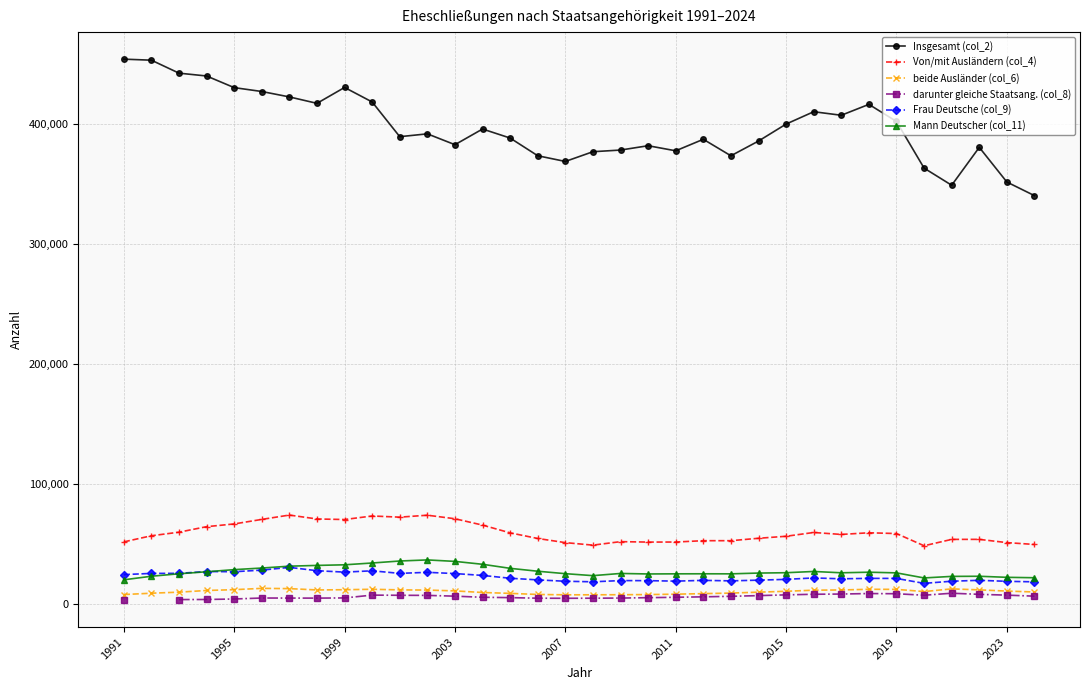

What is the lowest value of the Mann Deutscher (col_11) series?

19807